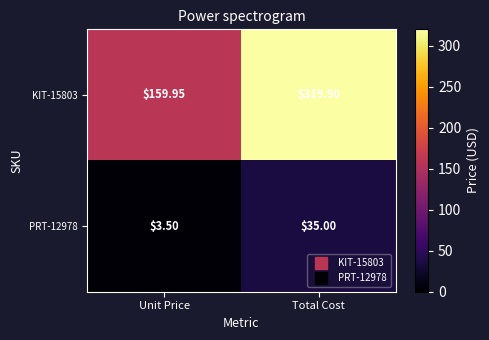

At which category is the sum across all series the highest?

Total Cost